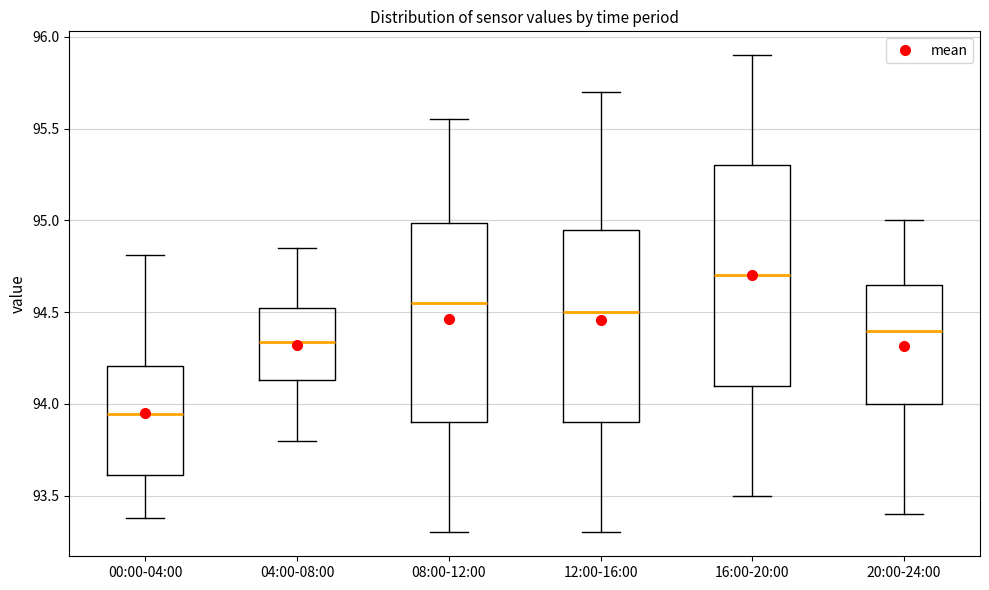

Reading left to right, read every box against the y-axis: the position of its median line, the range the box covers, and the ends of its whiskers. The values are not printed on the chart, so give them approximately, as read against the axis.

00:00-04:00: median 93.95, box 93.60 to 94.20, whiskers 93.40 to 94.80
04:00-08:00: median 94.35, box 94.15 to 94.55, whiskers 93.80 to 94.85
08:00-12:00: median 94.55, box 93.90 to 95.00, whiskers 93.30 to 95.55
12:00-16:00: median 94.50, box 93.90 to 94.95, whiskers 93.30 to 95.70
16:00-20:00: median 94.70, box 94.10 to 95.30, whiskers 93.50 to 95.90
20:00-24:00: median 94.40, box 94.00 to 94.65, whiskers 93.40 to 95.00